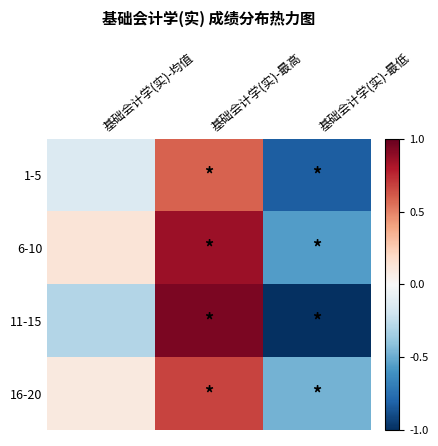

How many categories are shown in the chart?

3